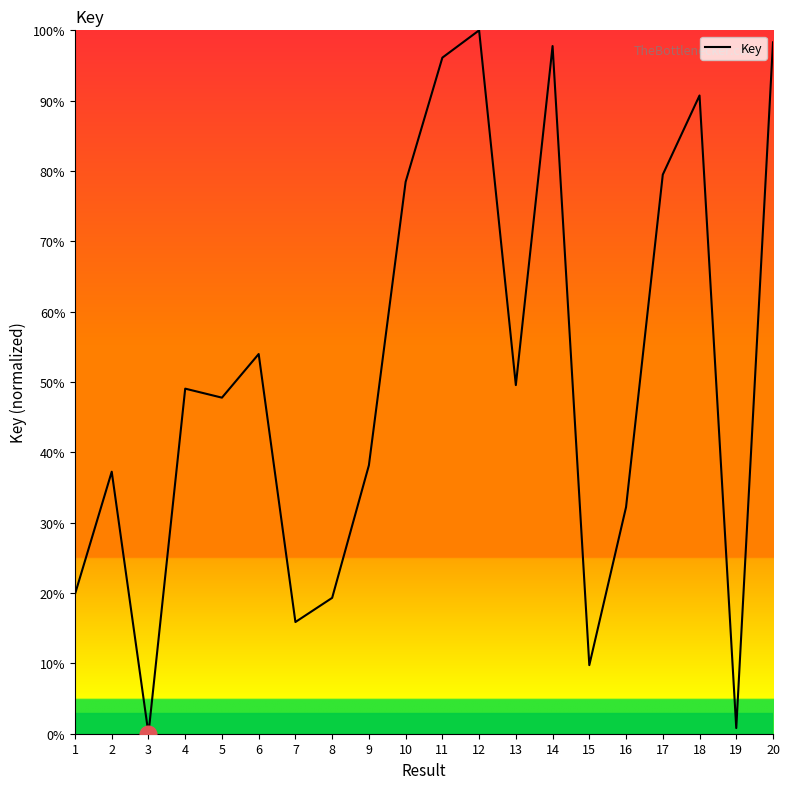

At which label does the data first exceed 49?

4